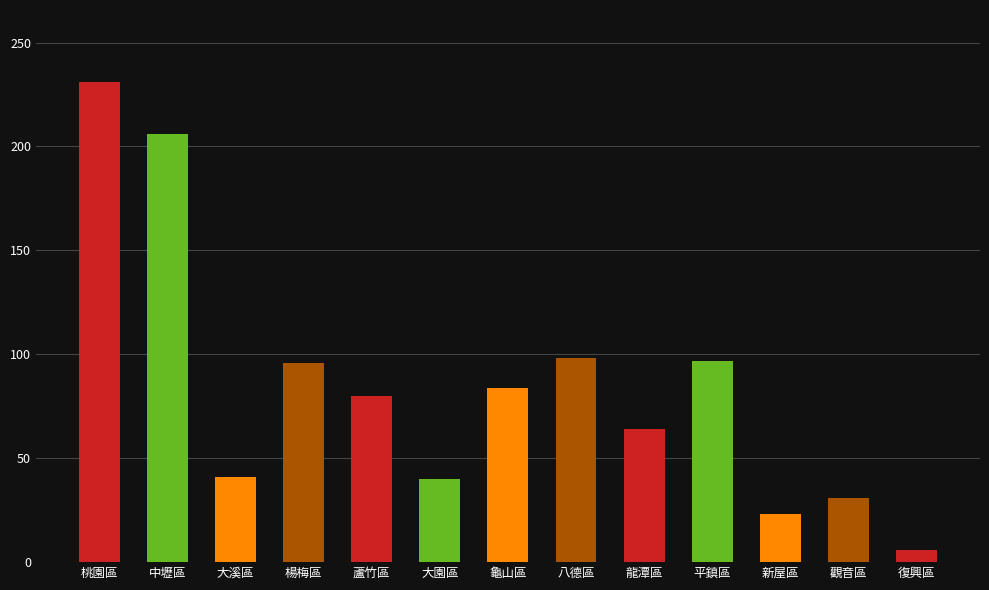

At which label does the data first exceed 80?

桃園區